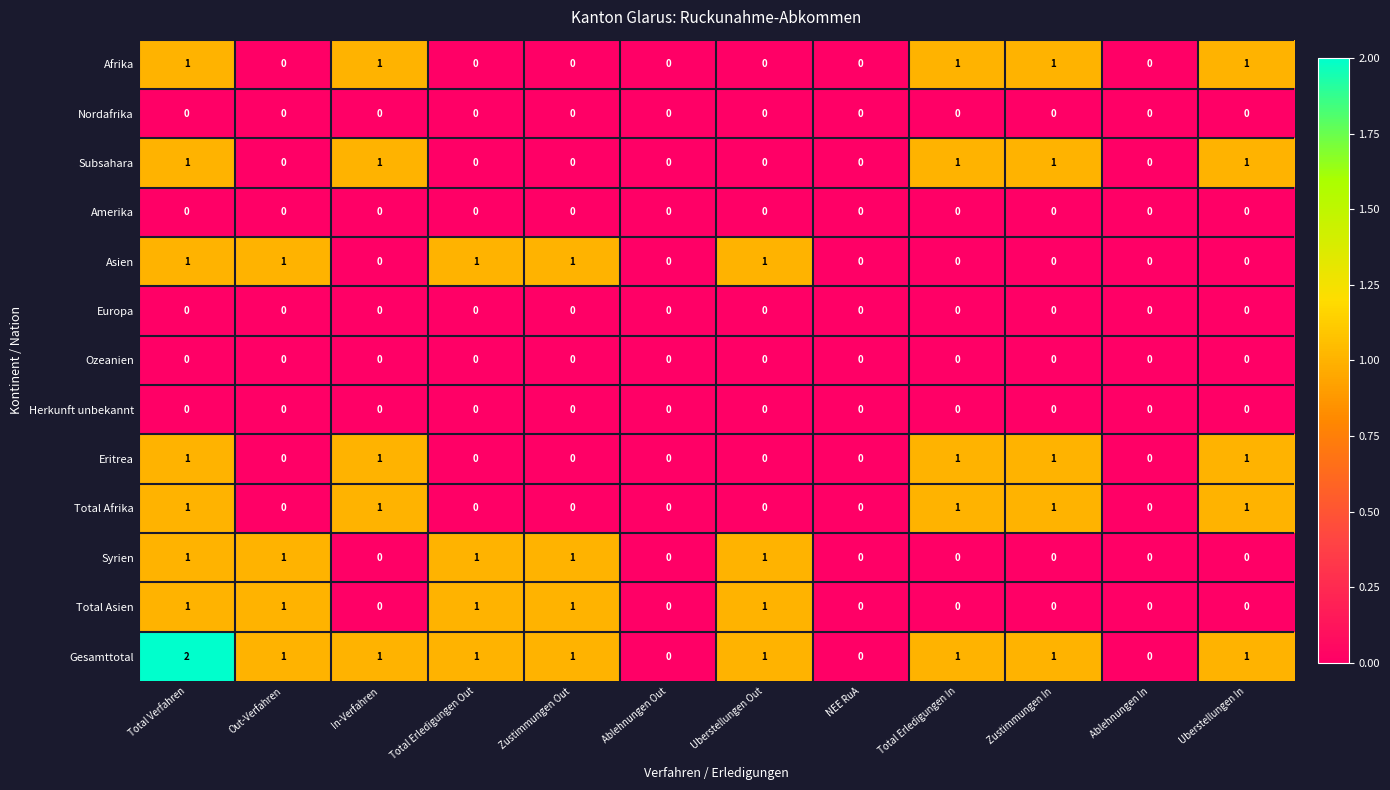

Which label corresponds to the largest value in the chart?

Total Verfahren